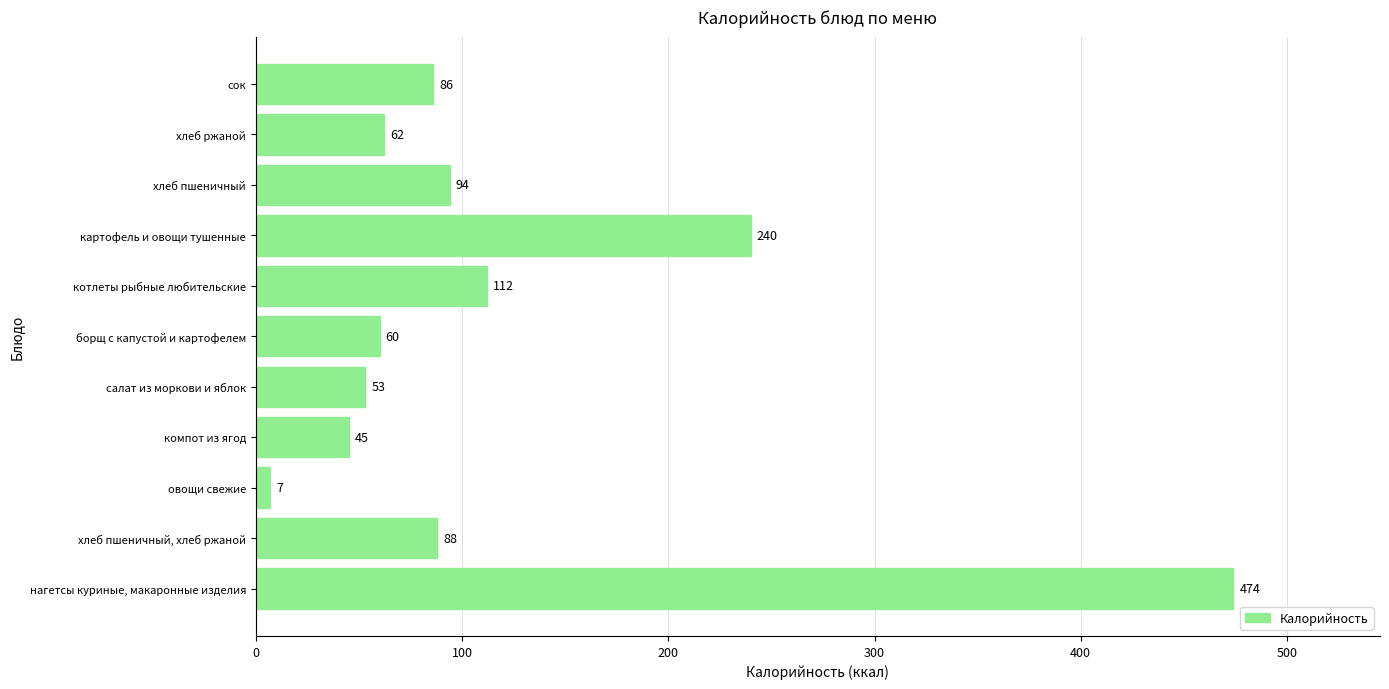

Reading bottom to top, what are all the values shown in this chart?

474	88	7	45	53	60	112	240	94	62	86